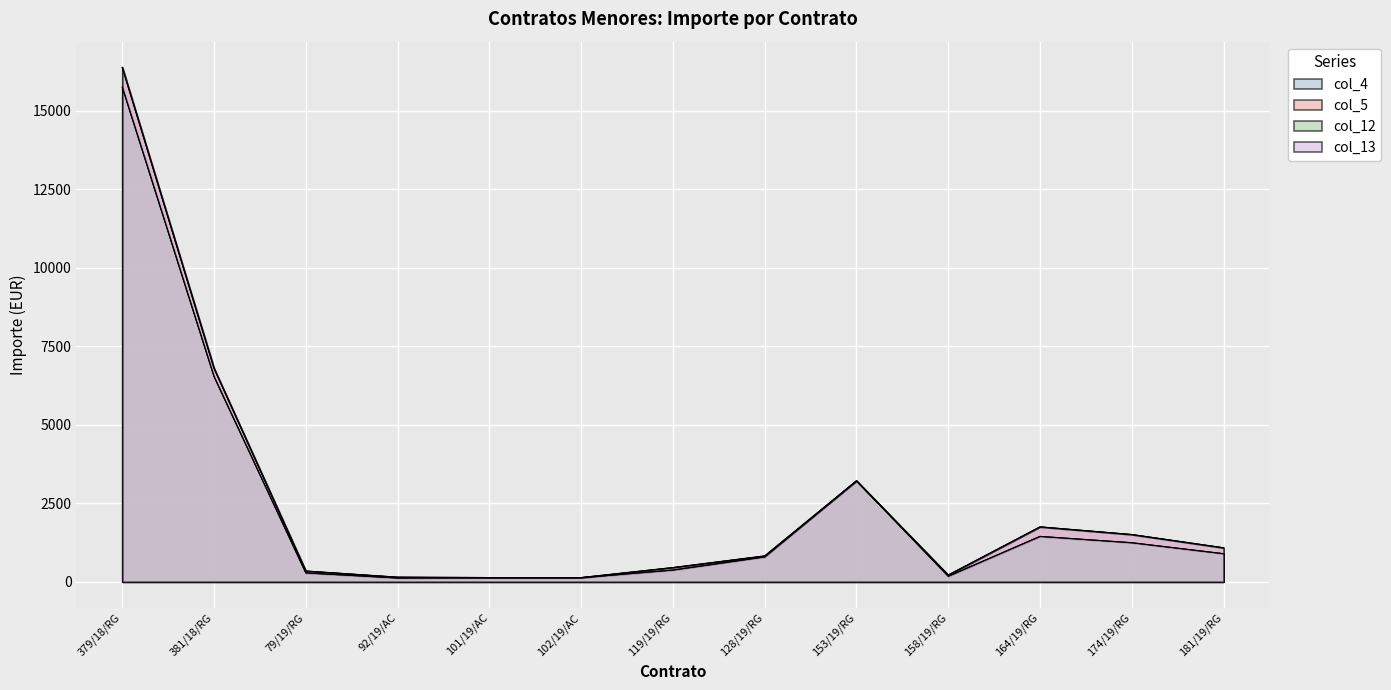

Where is col_5 nearest to the value 8259?

381/18/RG